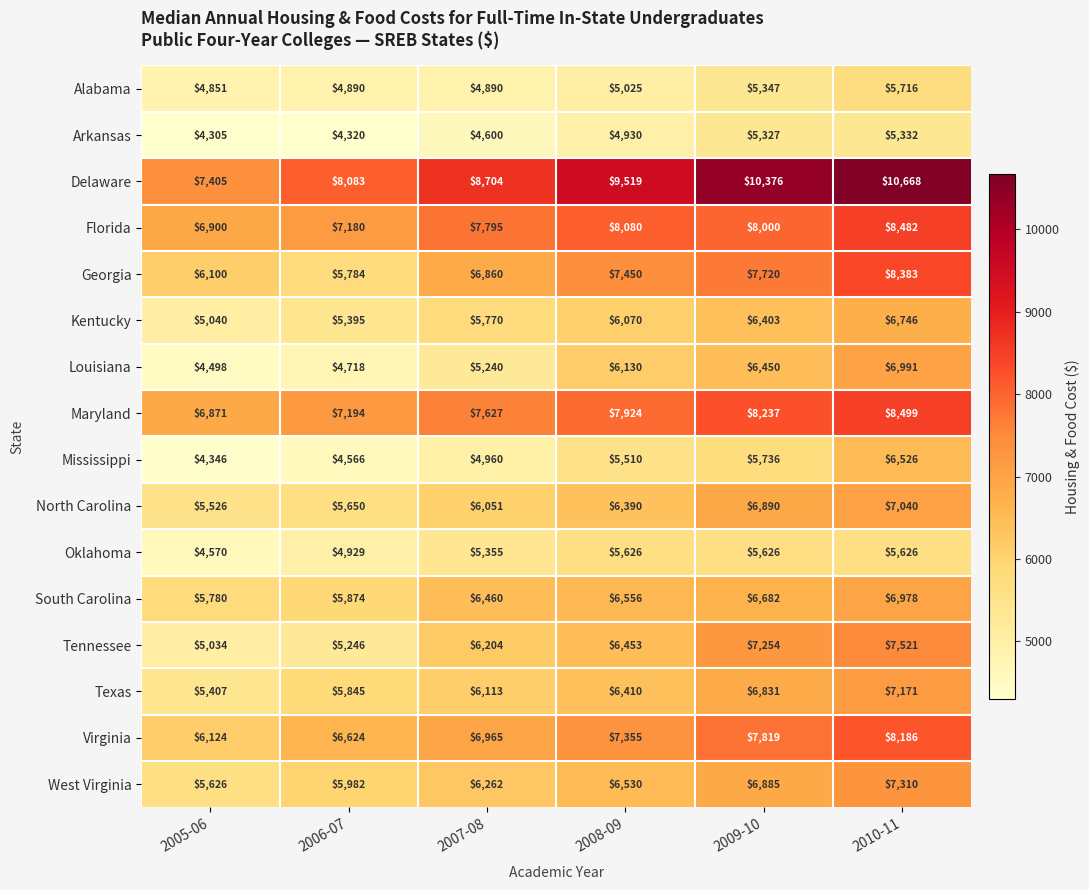

The Virginia series shows 8186 at 2010-11. True or false?

True